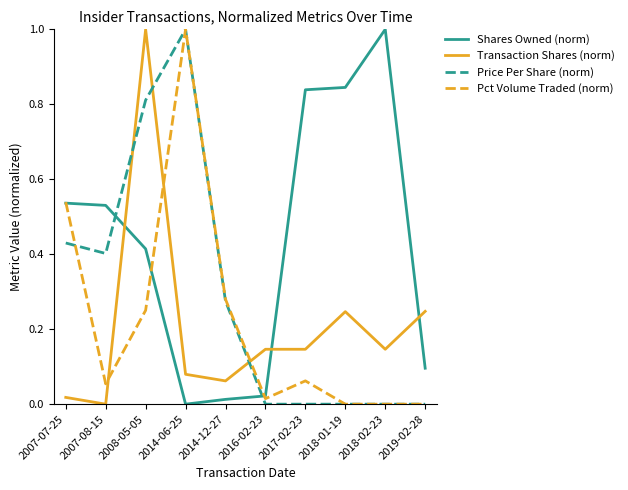

What is the difference between the highest and lowest values at 2008-05-05?

0.7